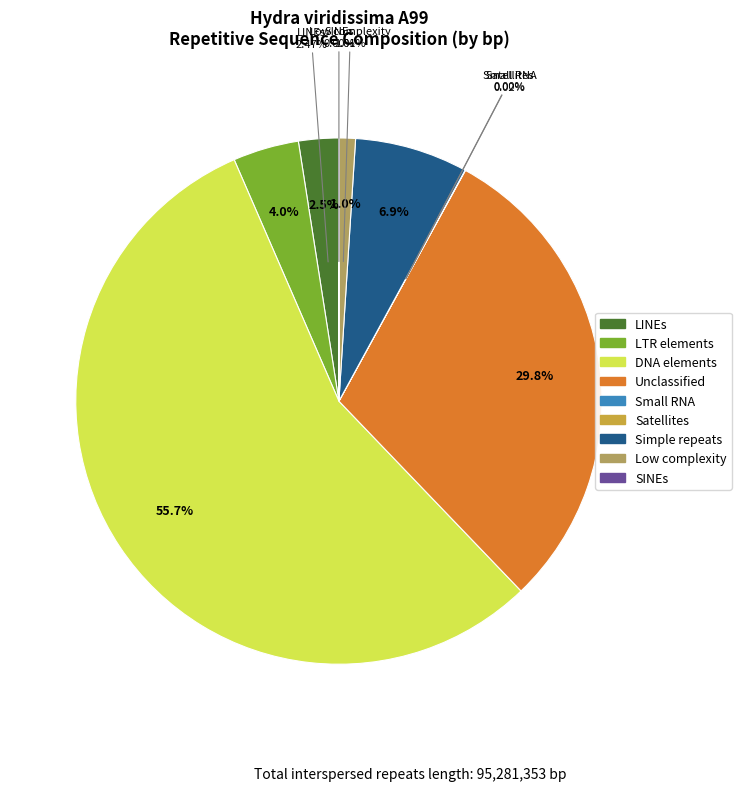

To the nearest percent, what is the difference between the DNA elements and LINEs slice percentages?

53%